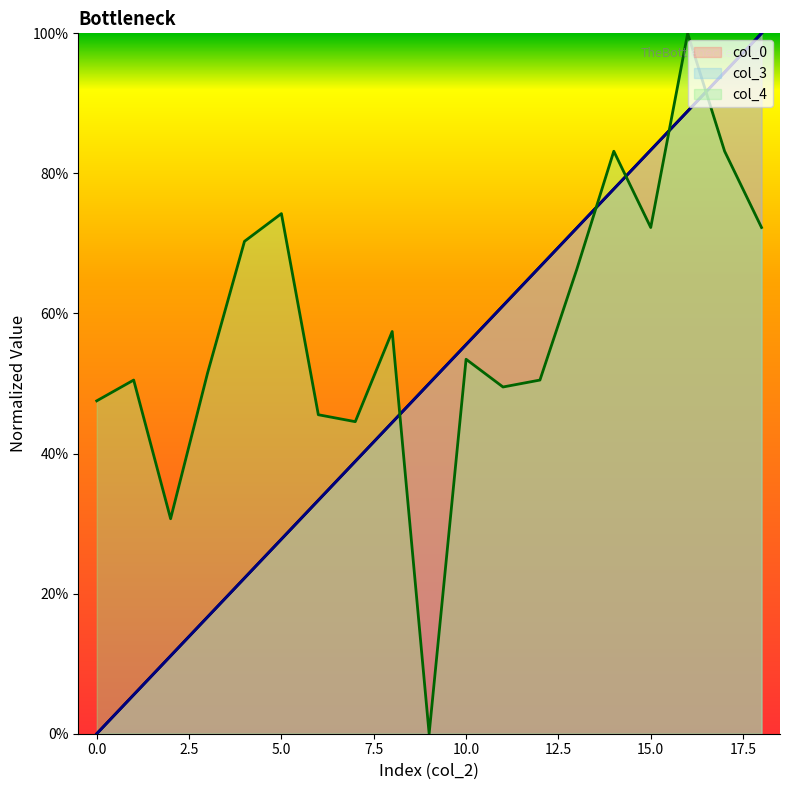

Reading left to right, transcribe all the data shown in this chart.

col_0: 0=0.0	1=0.1	2=0.1	3=0.2	4=0.2	5=0.3	6=0.3	7=0.4	8=0.4	9=0.5	10=0.6	11=0.6	12=0.7	13=0.7	14=0.8	15=0.8	16=0.9	17=0.9	18=1.0
col_3: 0=0.0	1=0.1	2=0.1	3=0.2	4=0.2	5=0.3	6=0.3	7=0.4	8=0.4	9=0.5	10=0.6	11=0.6	12=0.7	13=0.7	14=0.8	15=0.8	16=0.9	17=0.9	18=1.0
col_4: 0=0.5	1=0.5	2=0.3	3=0.5	4=0.7	5=0.7	6=0.5	7=0.4	8=0.6	9=0.0	10=0.5	11=0.5	12=0.5	13=0.7	14=0.8	15=0.7	16=1.0	17=0.8	18=0.7